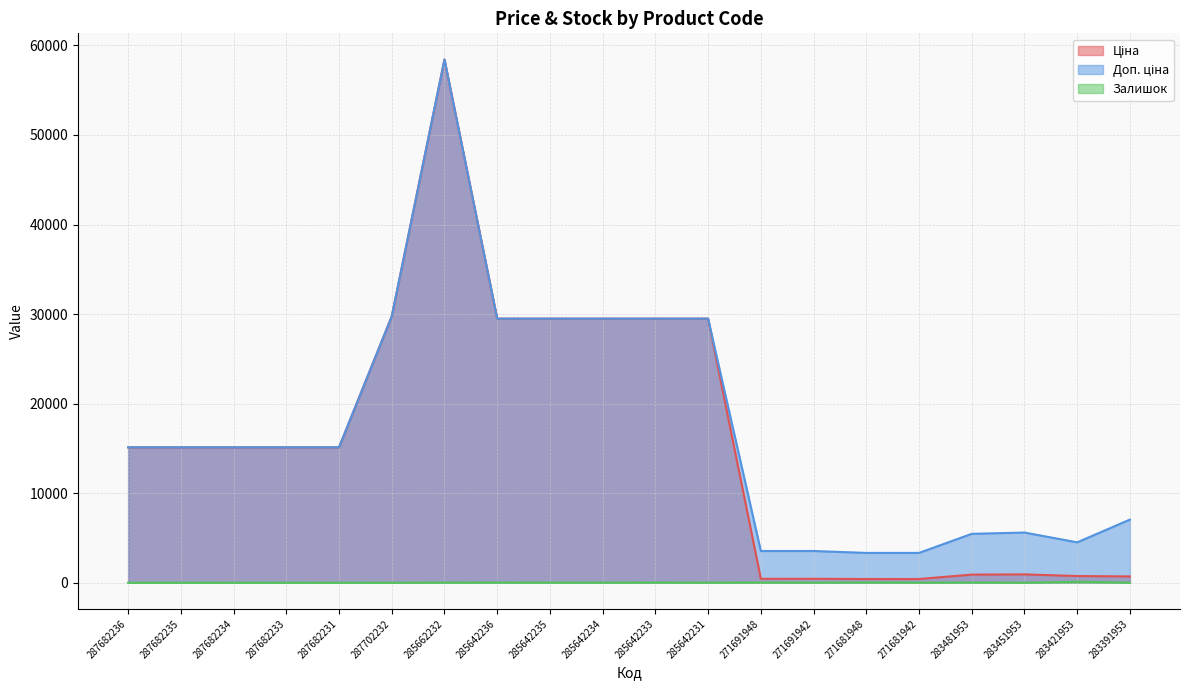

What position from the right is 283421953?

2